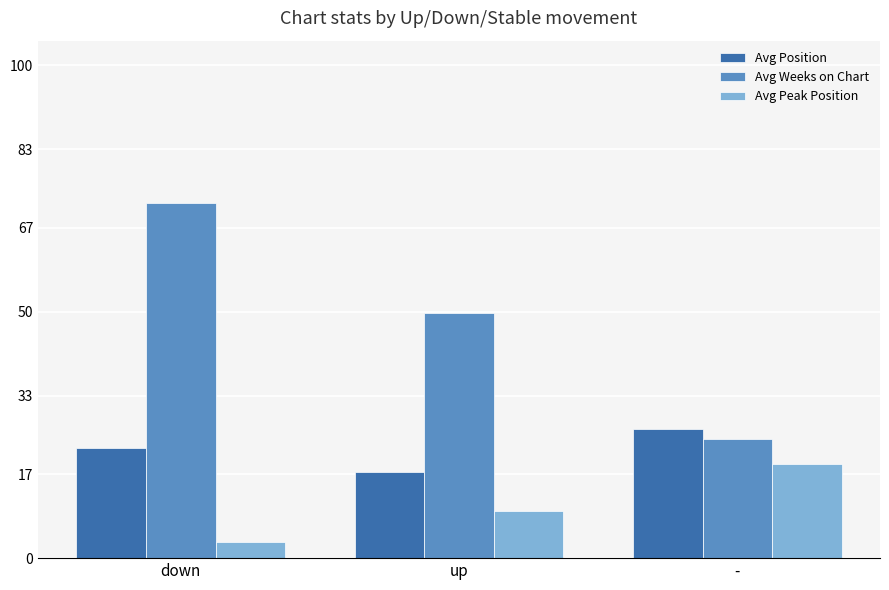

What is the sum of all Avg Peak Position values?

32.1